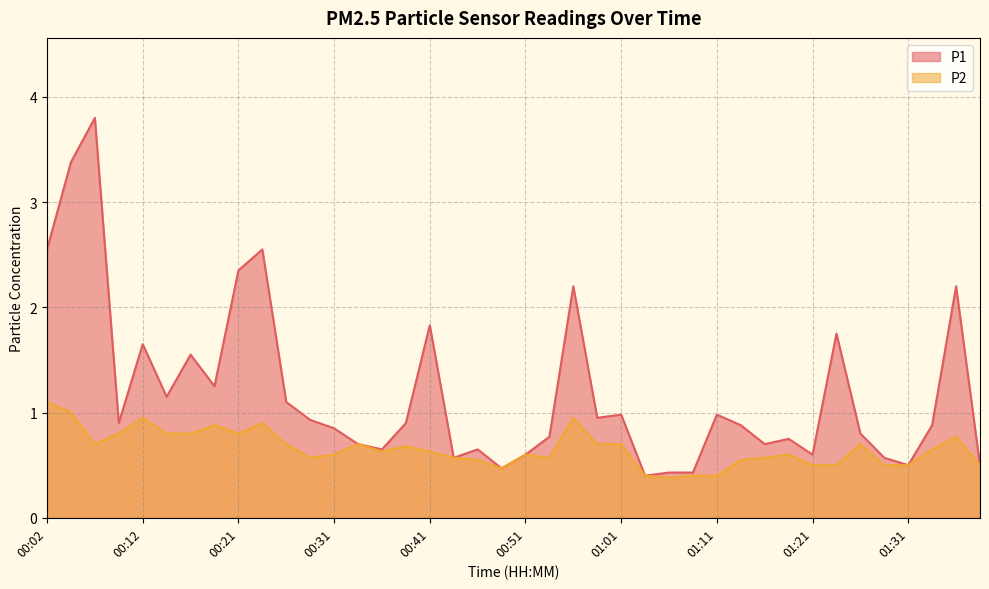

How many interior local valleys does the P1 series have?

11